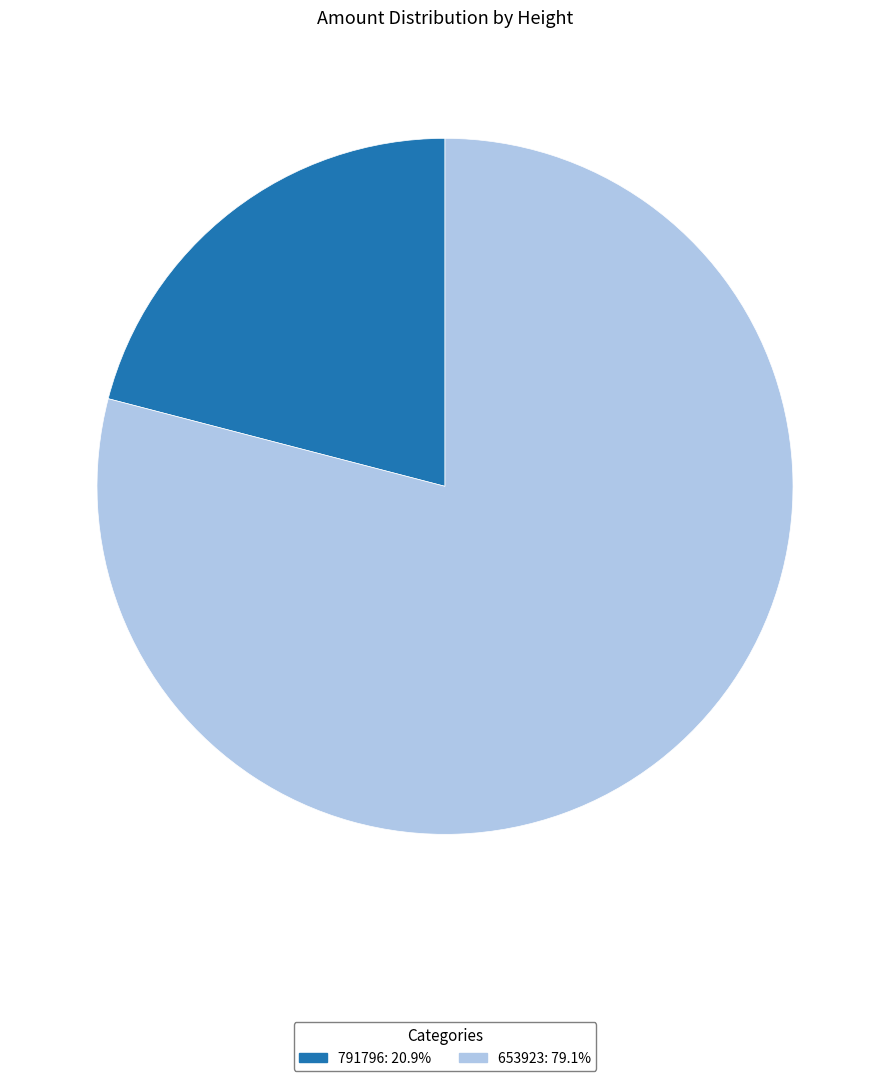

Does any single category account for the majority?

Yes